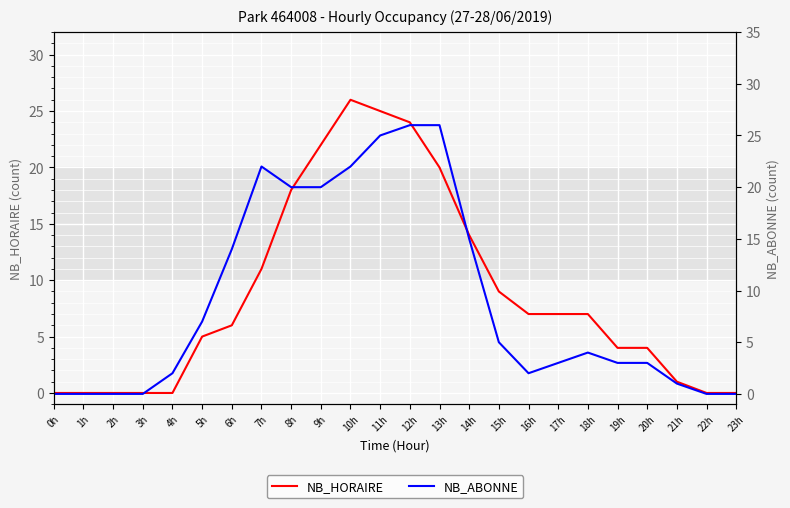

What is the difference between the NB_ABONNE values at 8h and 3h?

20